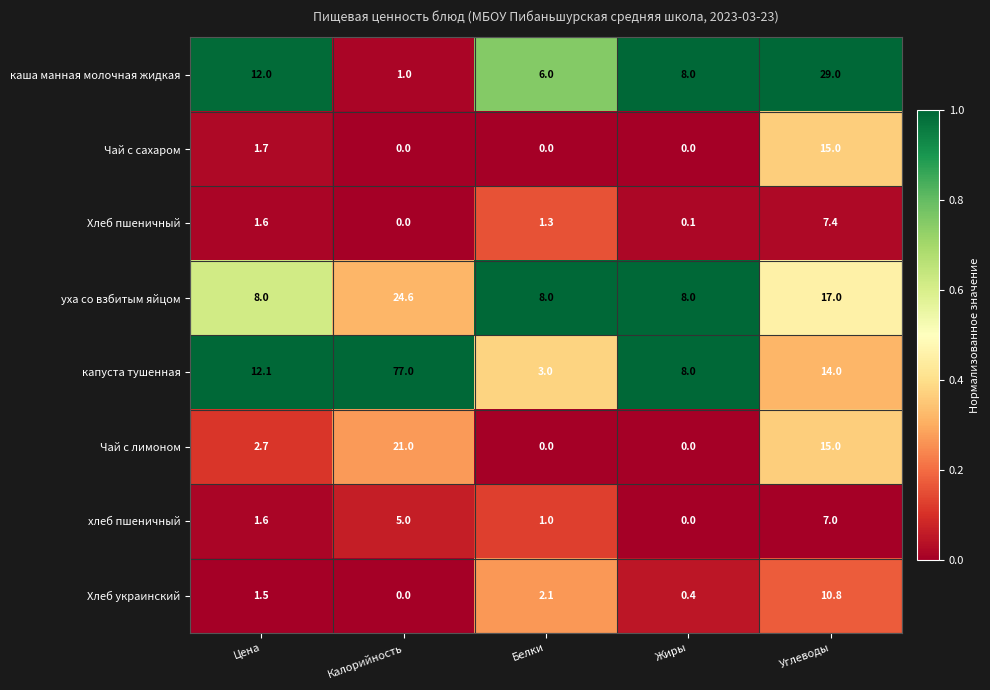

True or false: Чай с лимоном has a value of 15.0 at Углеводы.

True